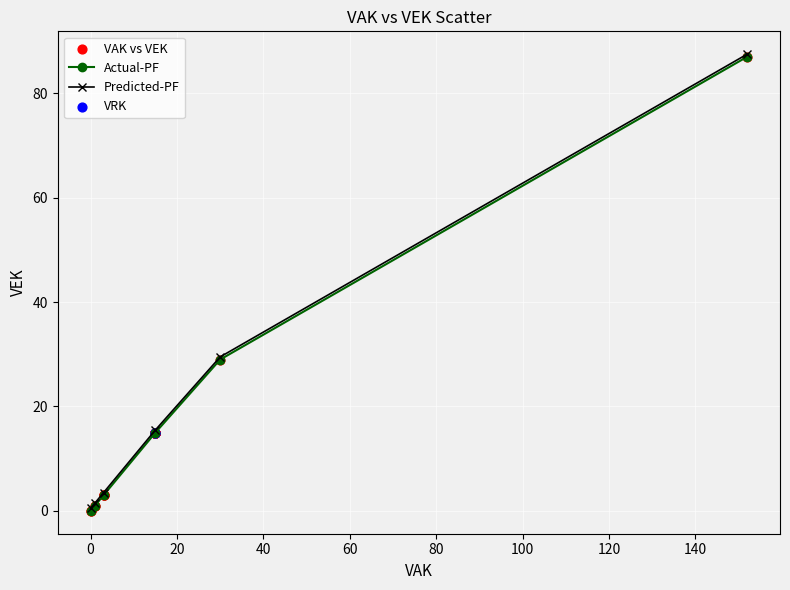

True or false: Predicted-PF has more than 2 interior local peaks.

False